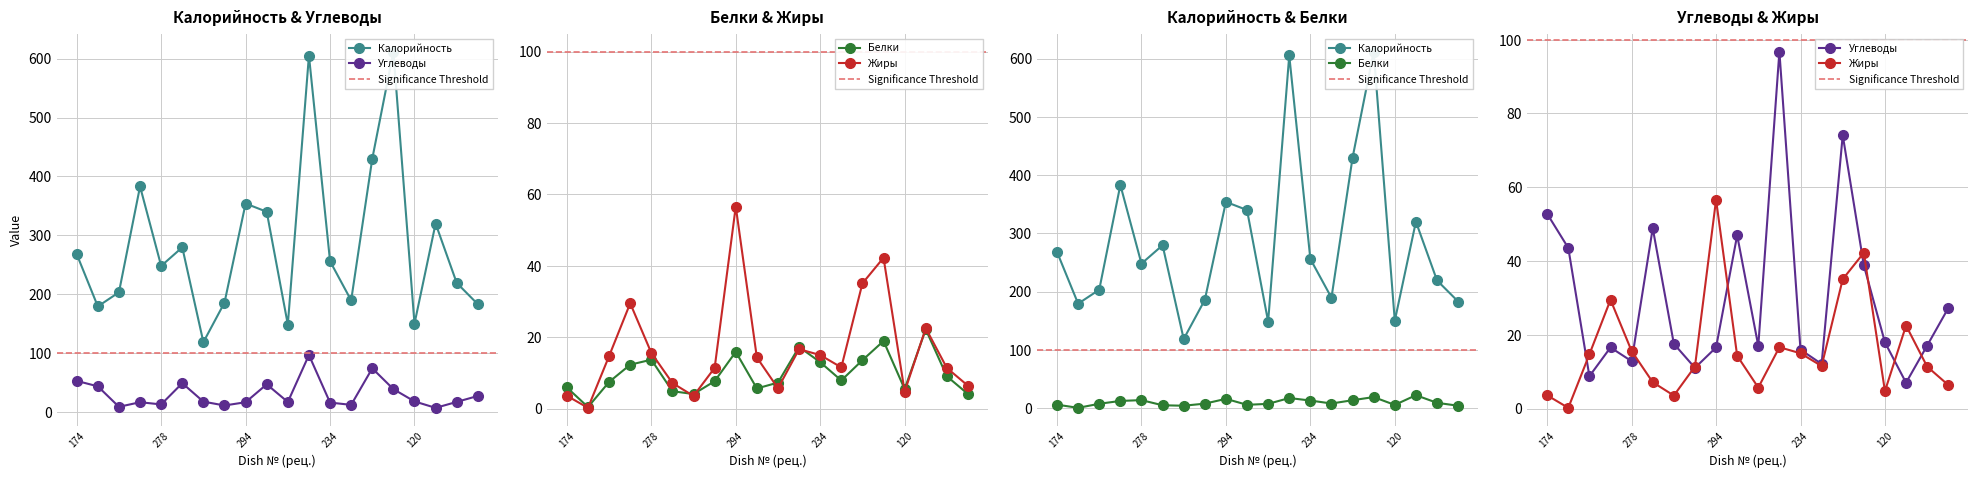

What is the approximate value of Углеводы at 312?

27.2